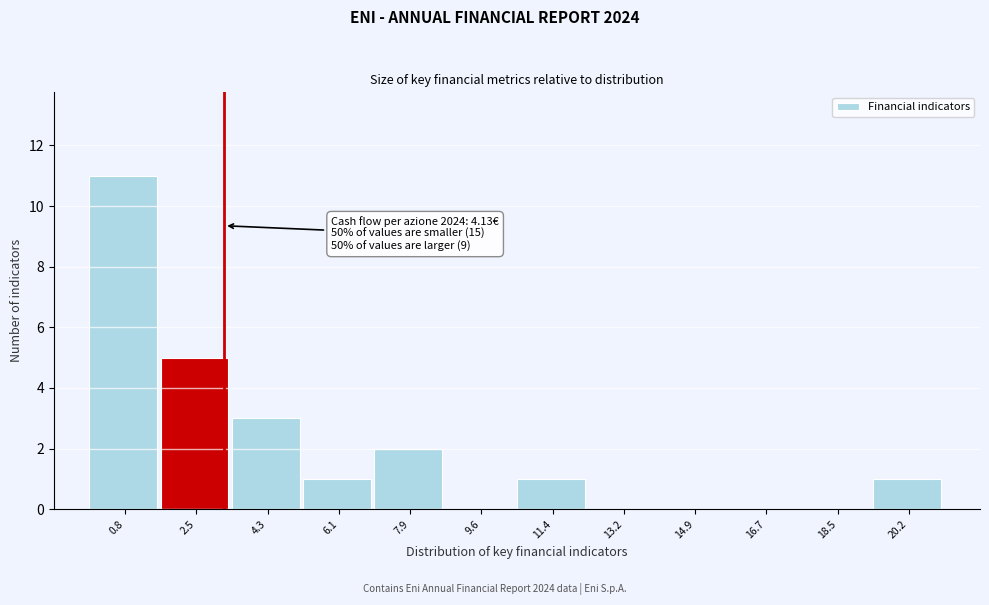

Reading right to left, extract all data points from this chart.

20.2=1	18.5=0	16.7=0	14.9=0	13.2=0	11.4=1	9.6=0	7.9=2	6.1=1	4.3=3	2.5=5	0.8=11